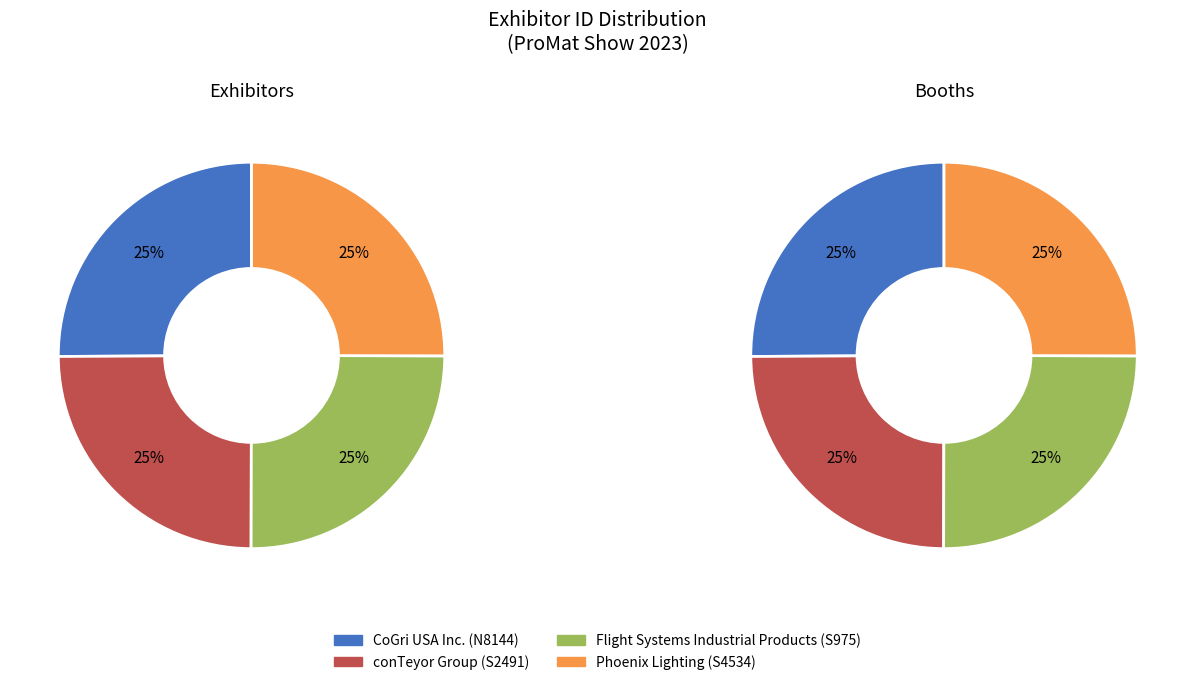

To the nearest percent, what is the average slice percentage?

25%